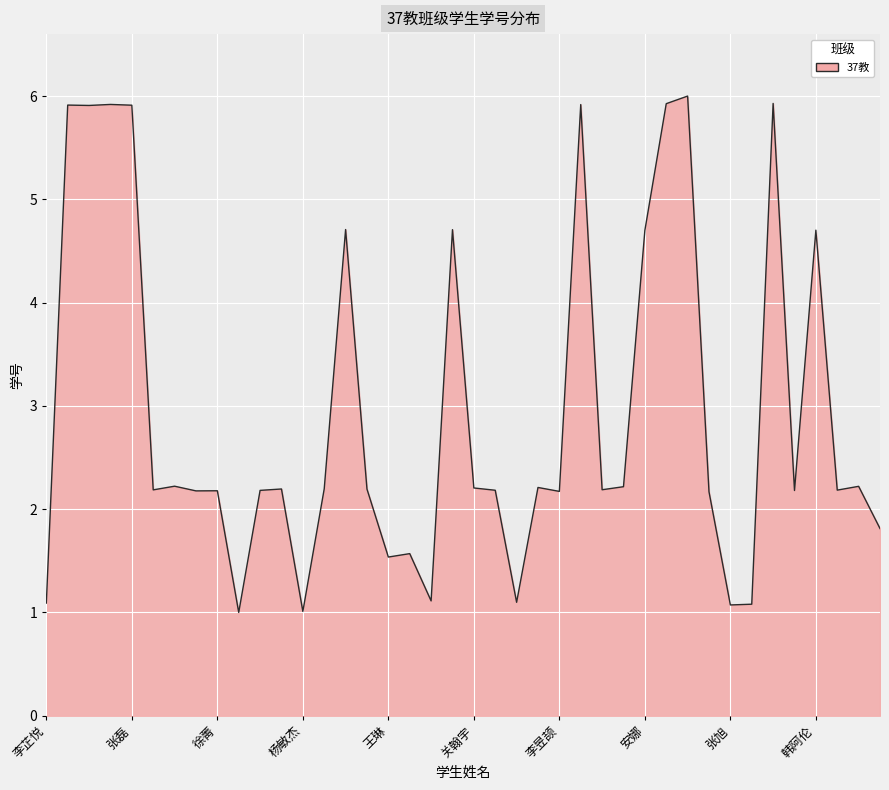

What is the average value?

3.0